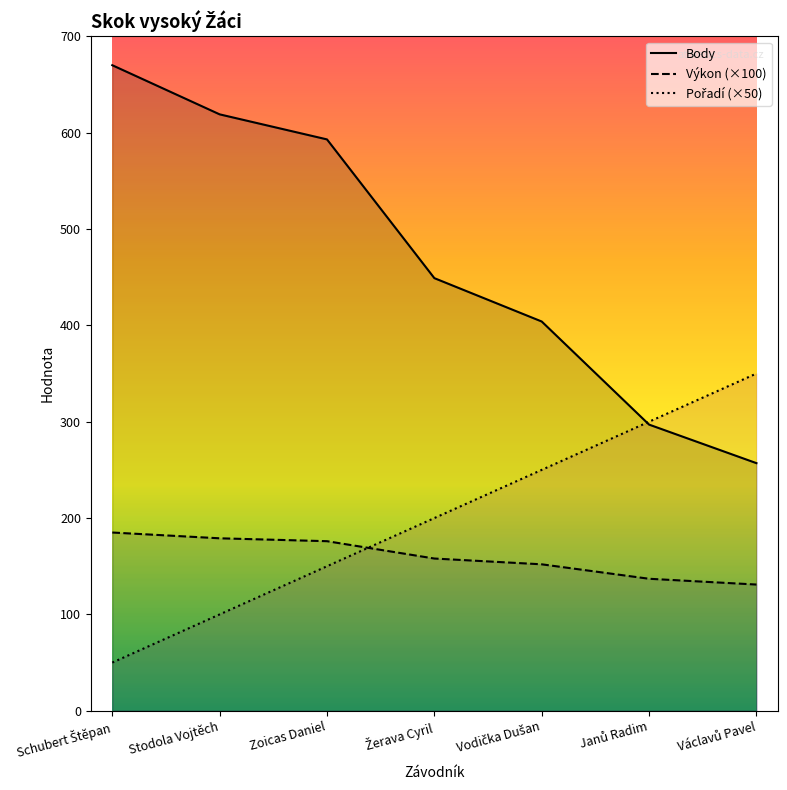

Which series changed the most between Schubert Štěpan and Zoicas Daniel?

Pořadí (×50)